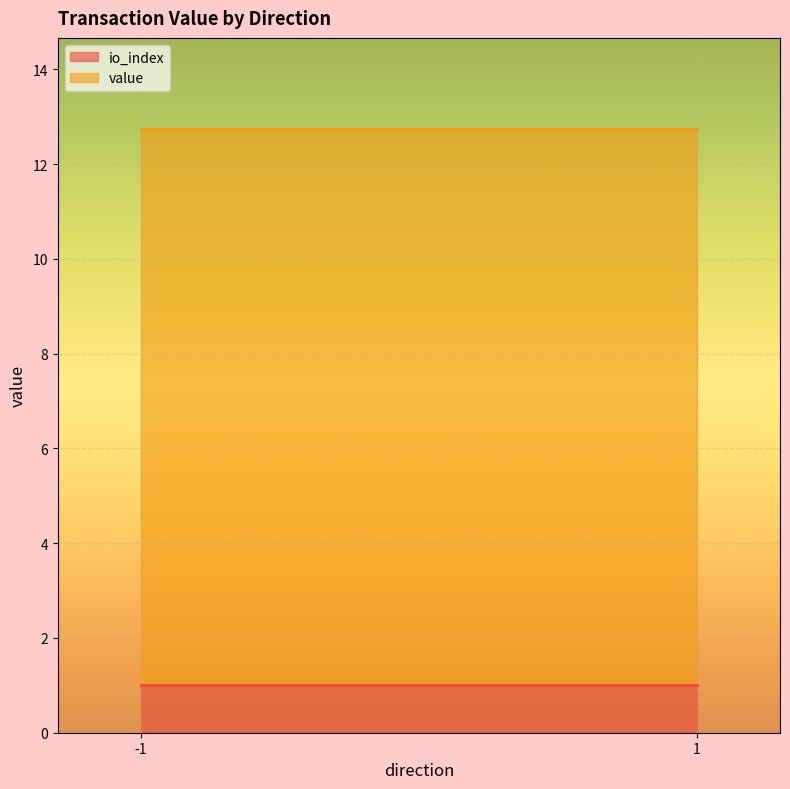

Which category has the highest value in the value series?

-1